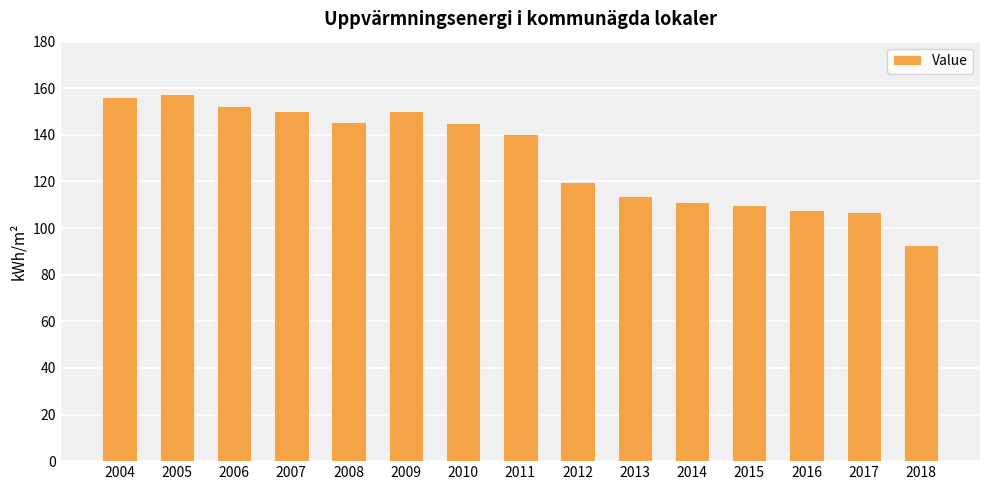

Is it true that the value at 2010 is 145.0?

True